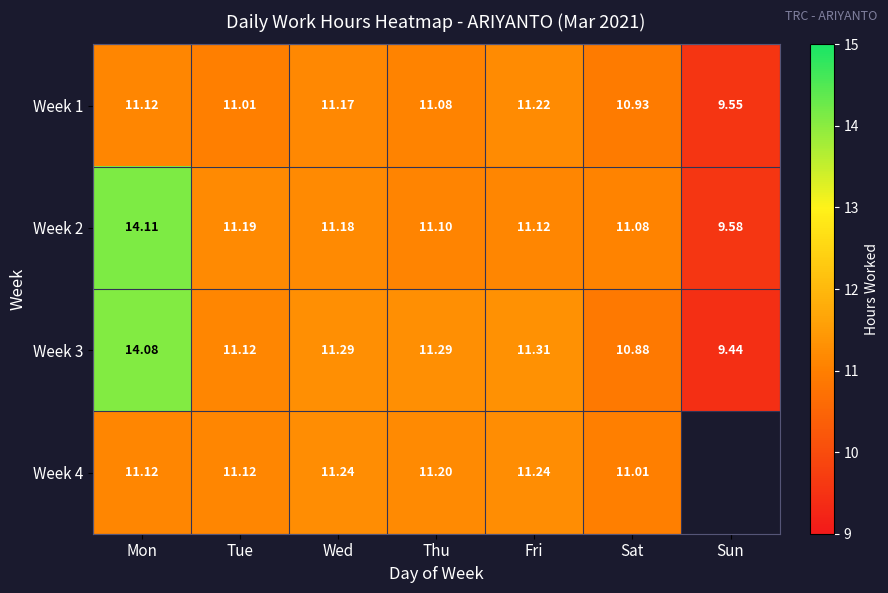

True or false: Week 3 has a value of 11.1 at Tue.

True